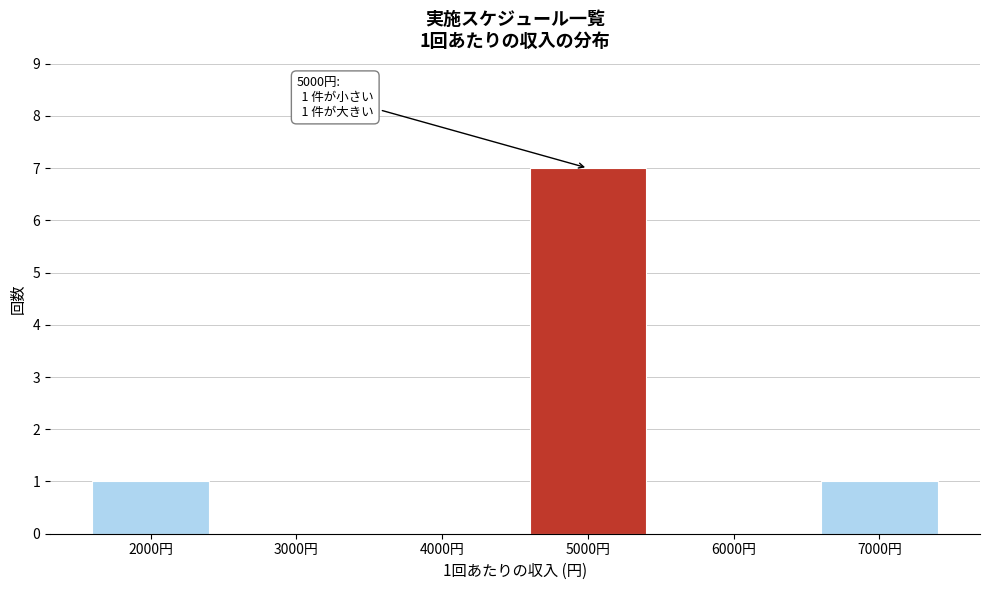

Reading left to right, list all the values displayed in this chart.

2000円=1	3000円=0	4000円=0	5000円=7	6000円=0	7000円=1